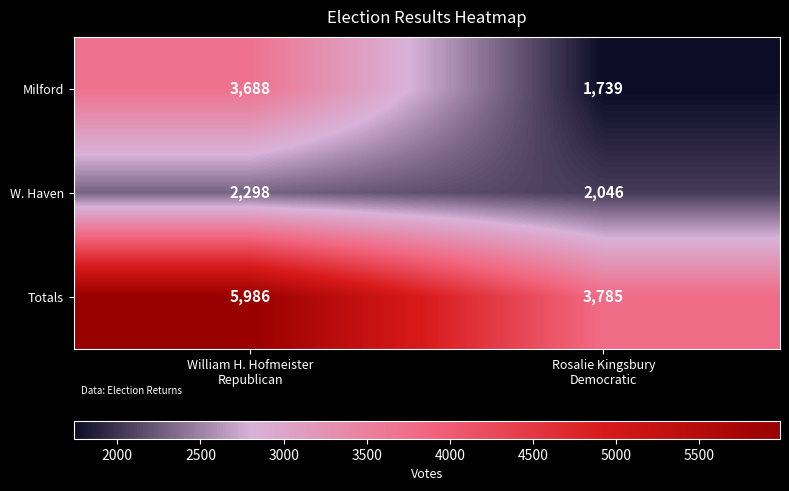

How many data points in Totals are less than 5986?

1